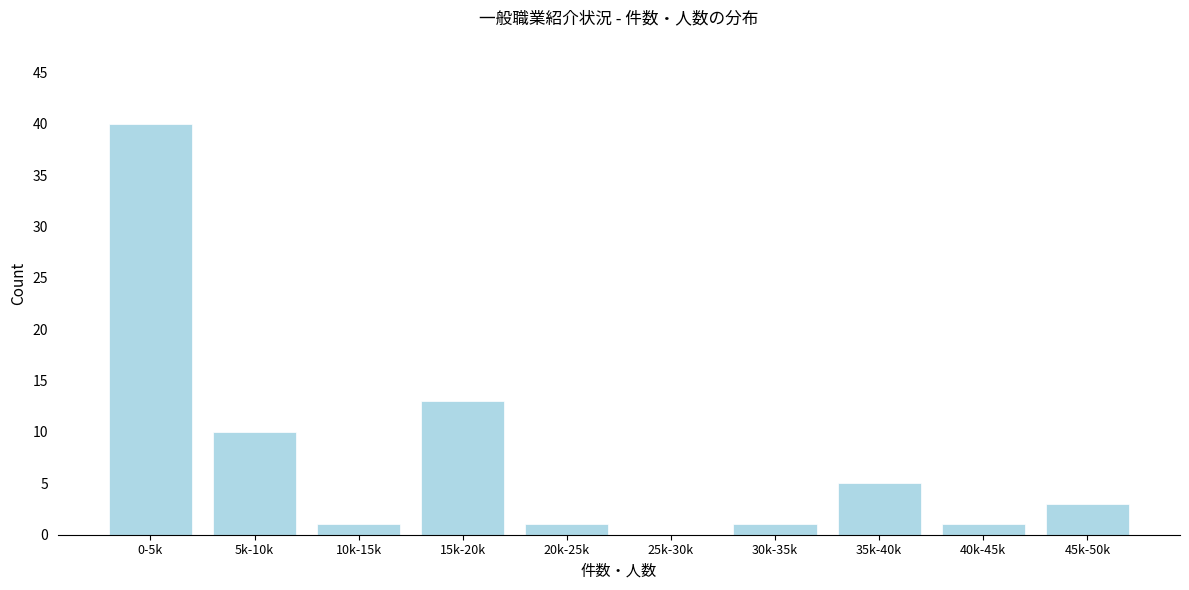

Reading left to right, transcribe all the data shown in this chart.

0-5k=40	5k-10k=10	10k-15k=1	15k-20k=13	20k-25k=1	25k-30k=0	30k-35k=1	35k-40k=5	40k-45k=1	45k-50k=3